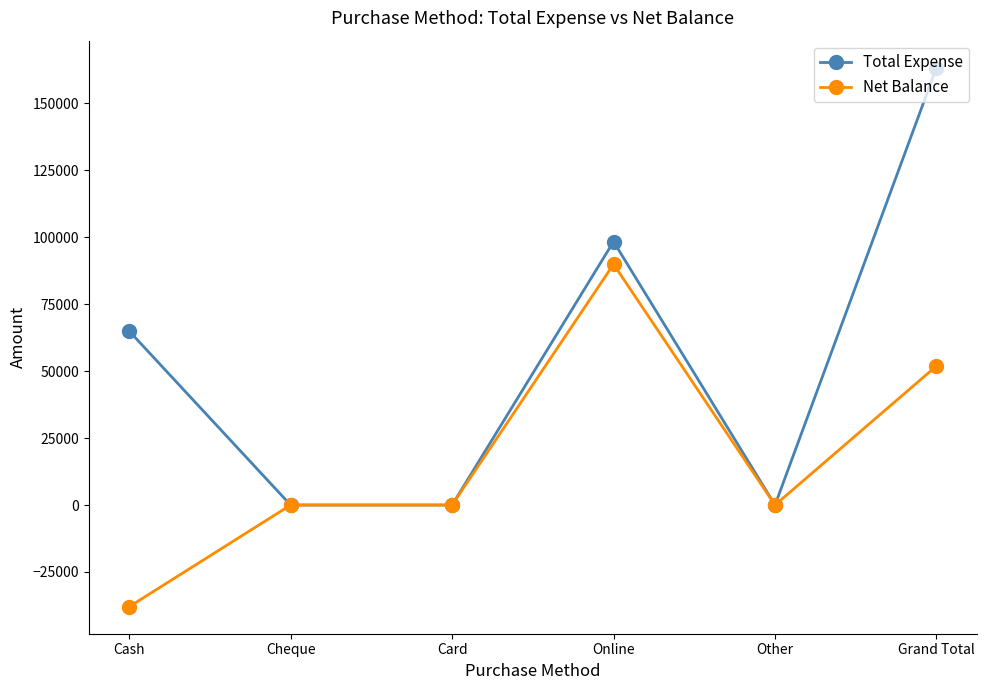

Is the value of Net Balance at Grand Total greater than the value of Total Expense at Cheque?

Yes